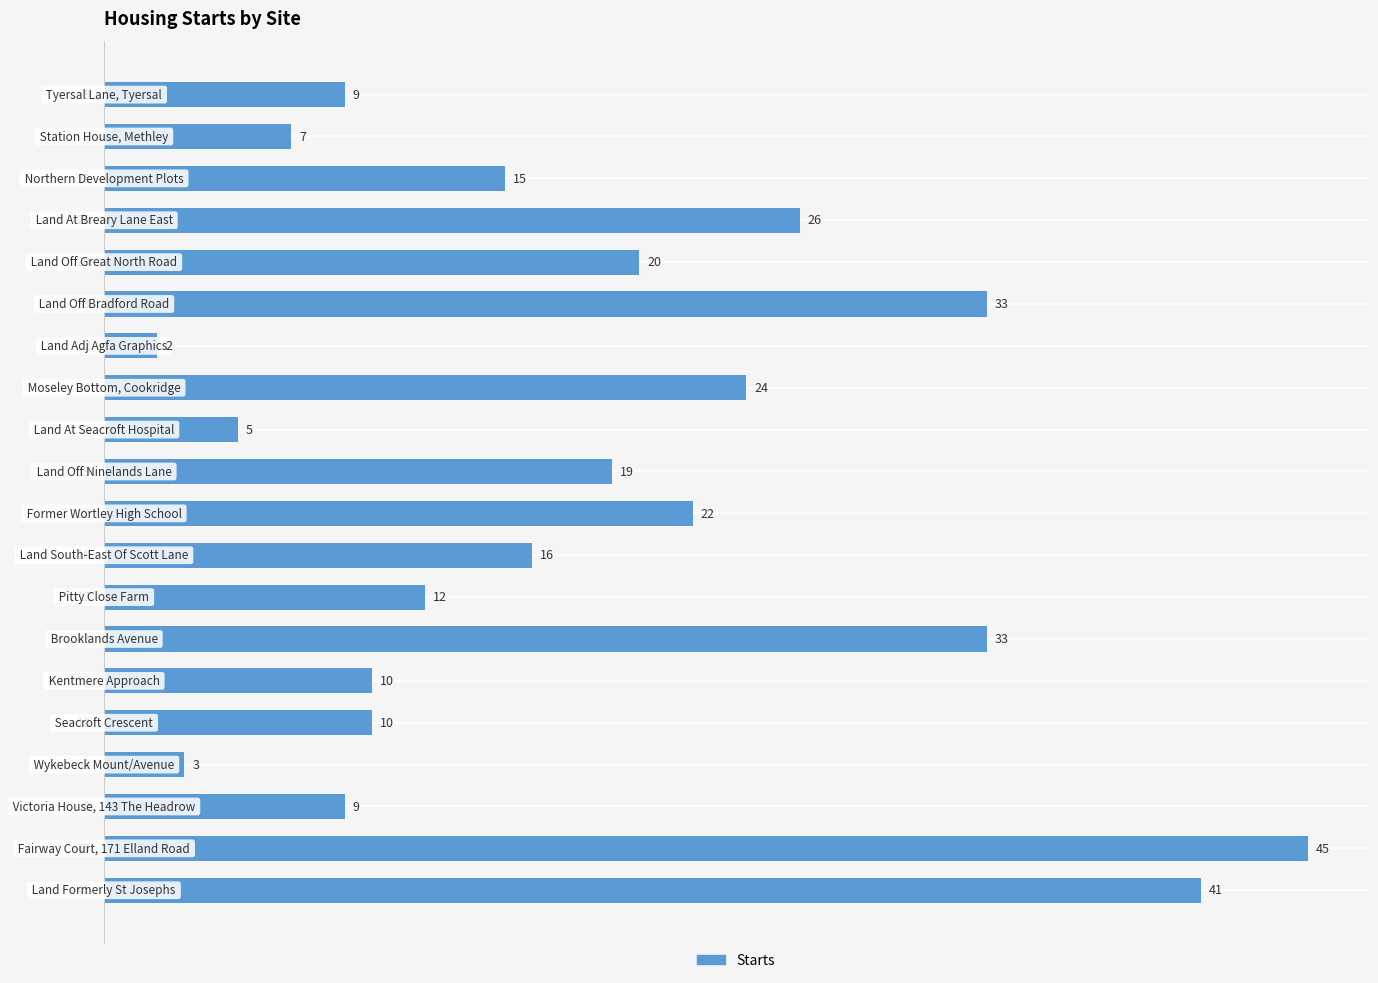

What is the maximum value shown in the chart?

45